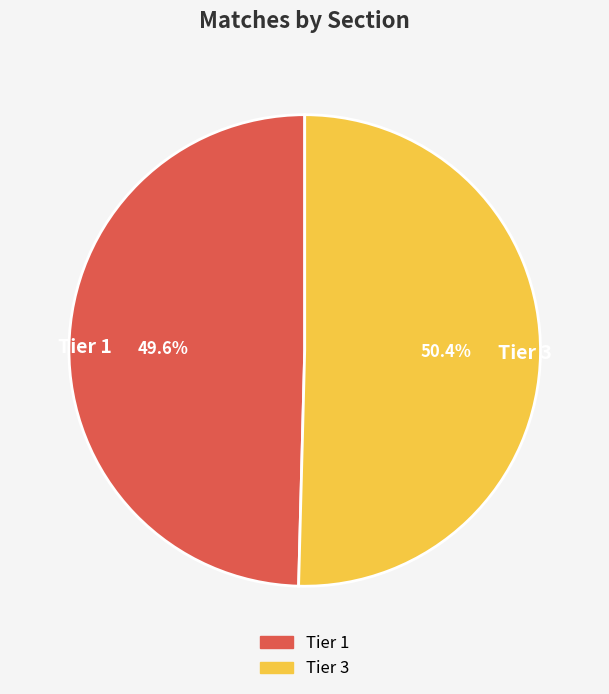

To the nearest percent, what is the average slice percentage?

50%